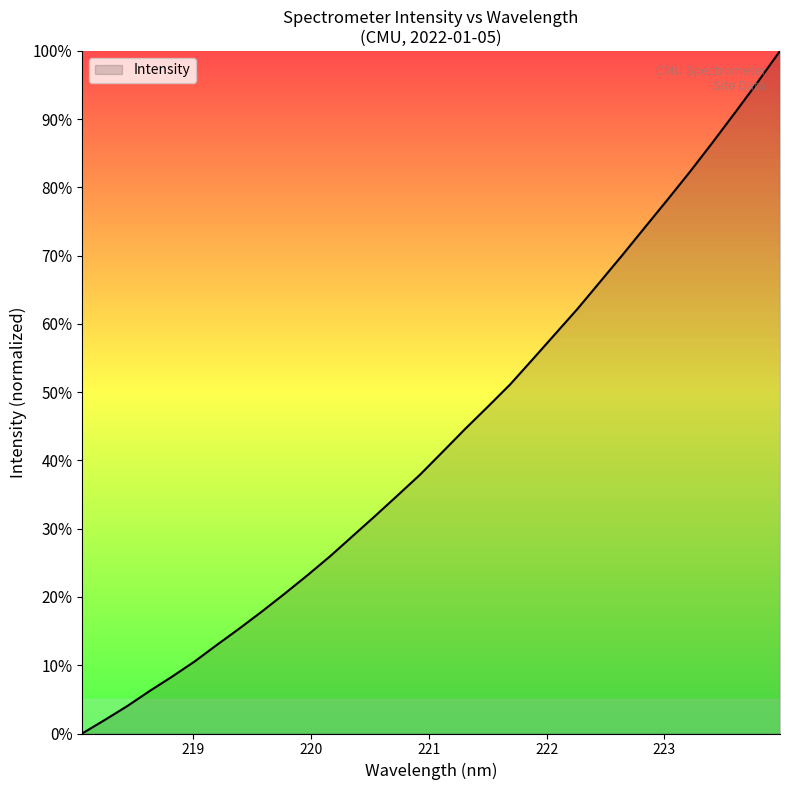

What is the greatest value displayed?

100.0